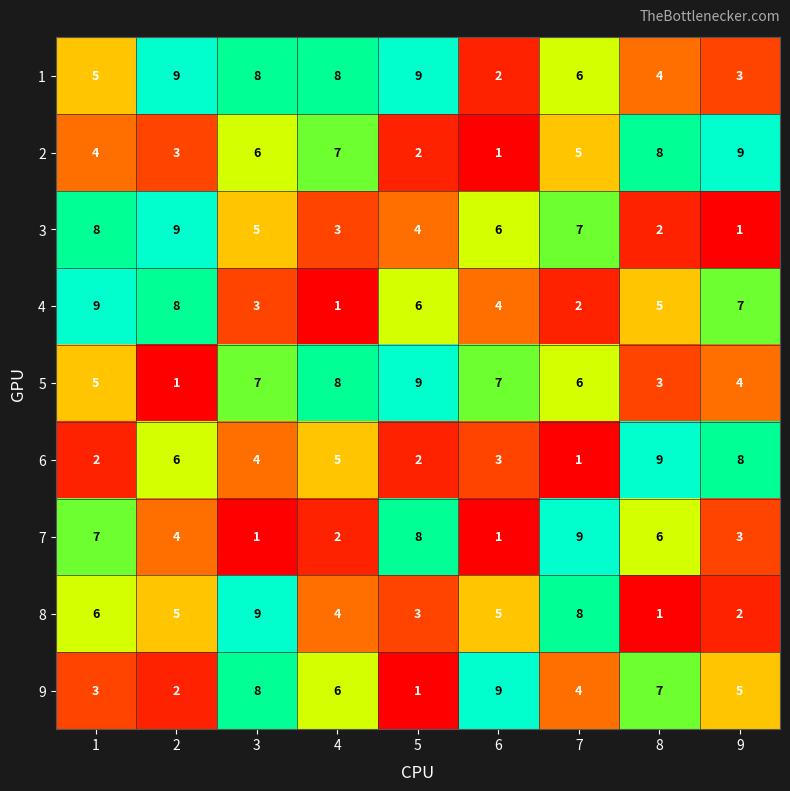

At how many categories does at least one series exceed 6?

9